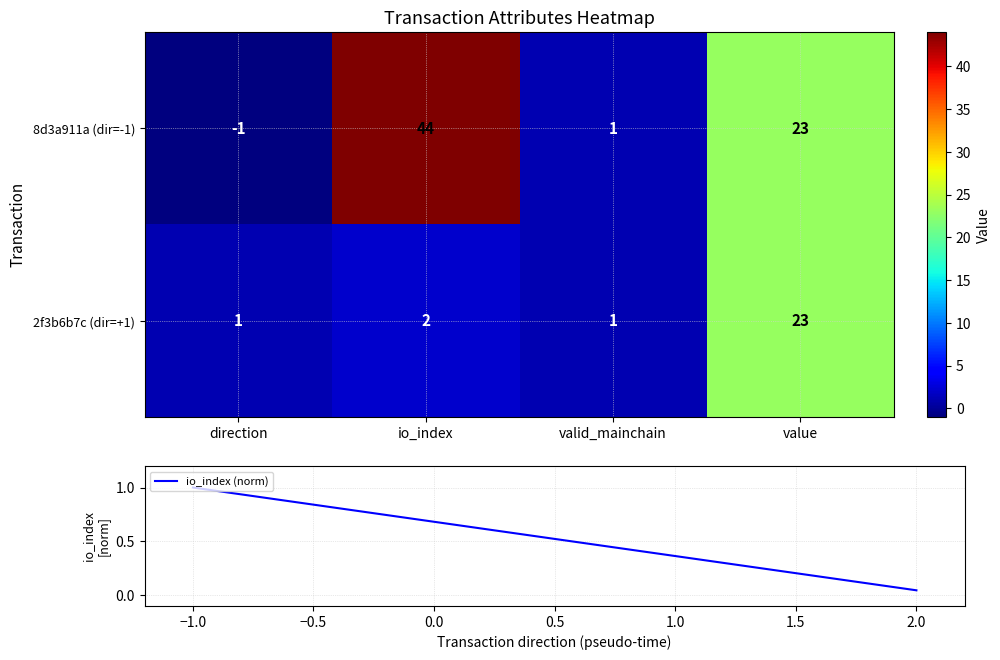

Which series changed the most between io_index and valid_mainchain?

8d3a911a82957c5a0b680558f3c51bb5945828a